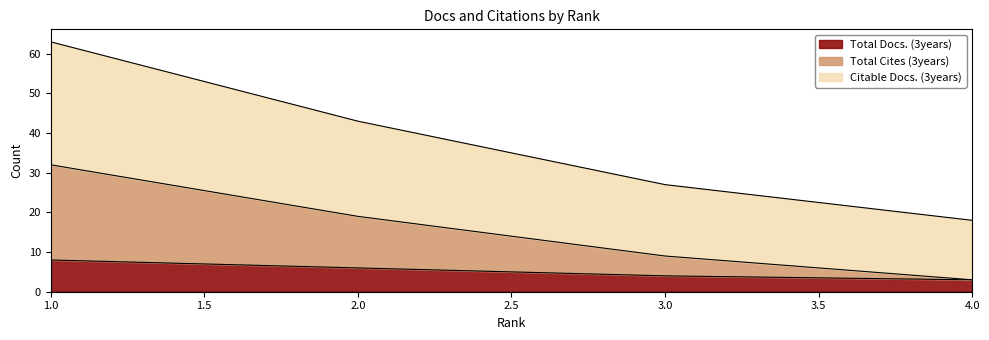

How many data points in Total Cites (3years) are above 19?

1